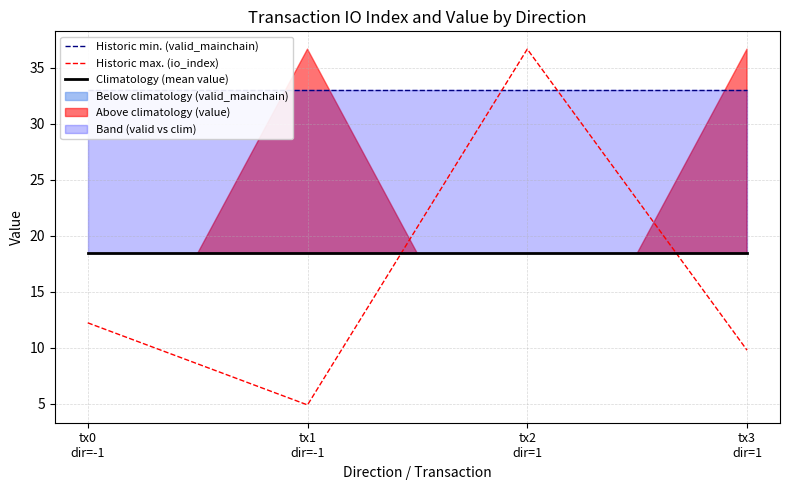

What is the sum of all Historic min. (valid_mainchain) values?

132.0